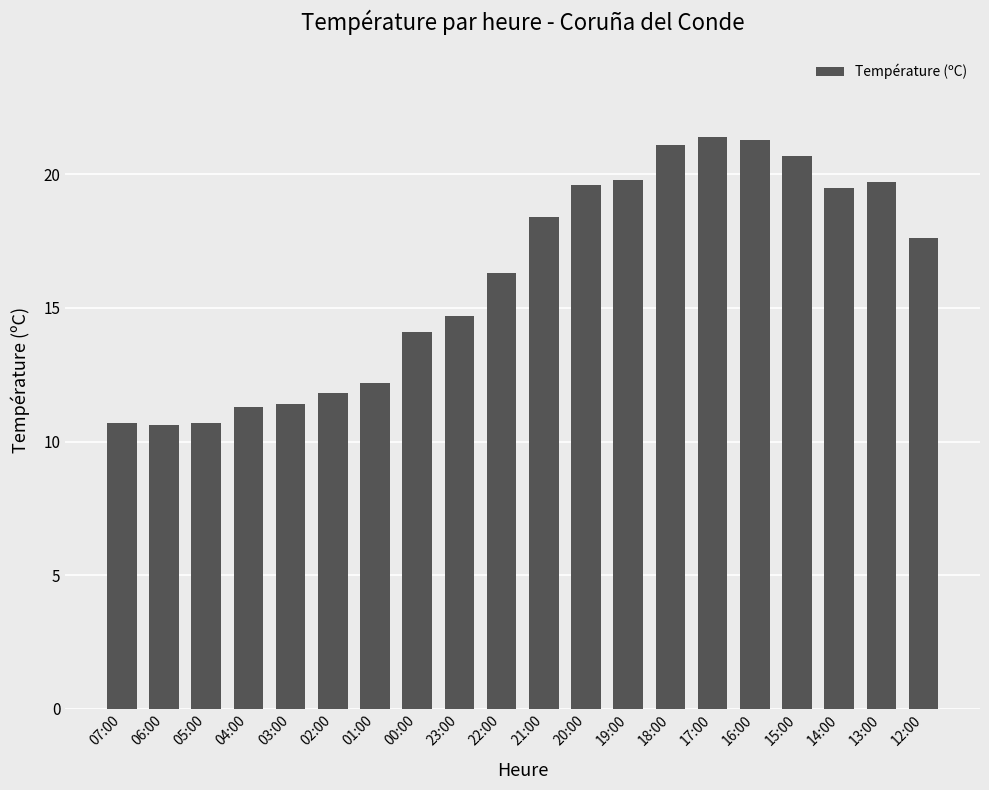

Reading right to left, transcribe all the data shown in this chart.

12:00=17.6	13:00=19.7	14:00=19.5	15:00=20.7	16:00=21.3	17:00=21.4	18:00=21.1	19:00=19.8	20:00=19.6	21:00=18.4	22:00=16.3	23:00=14.7	00:00=14.1	01:00=12.2	02:00=11.8	03:00=11.4	04:00=11.3	05:00=10.7	06:00=10.6	07:00=10.7